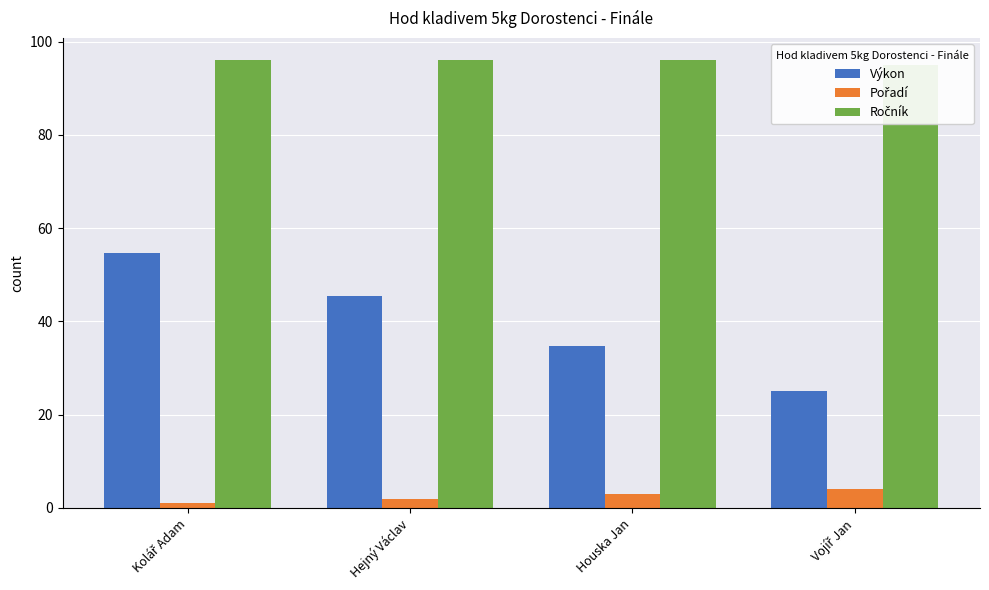

What is the sum of the Ročník values at Hejný Václav and Vojíř Jan?

191.0